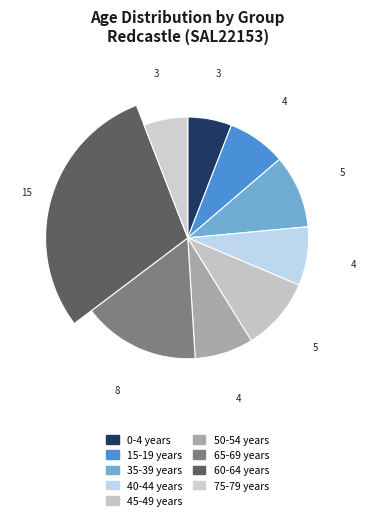

Does 60-64 years account for over 50% of the chart?

No